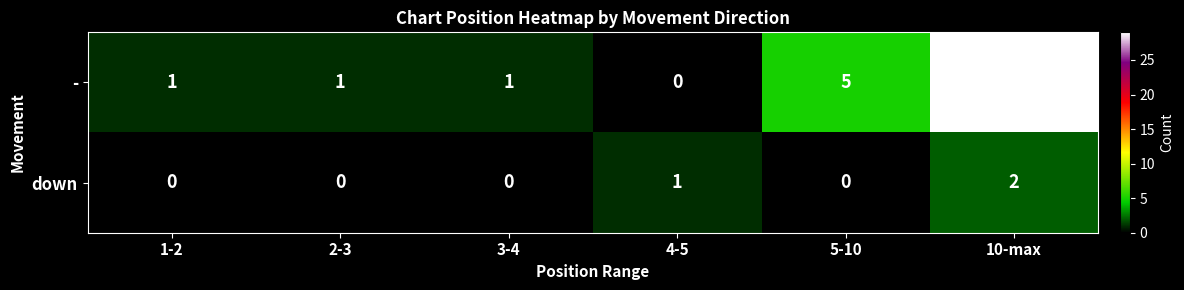

Reading left to right, list all the values displayed in this chart.

-: 1	1	1	0	5	29
down: 0	0	0	1	0	2